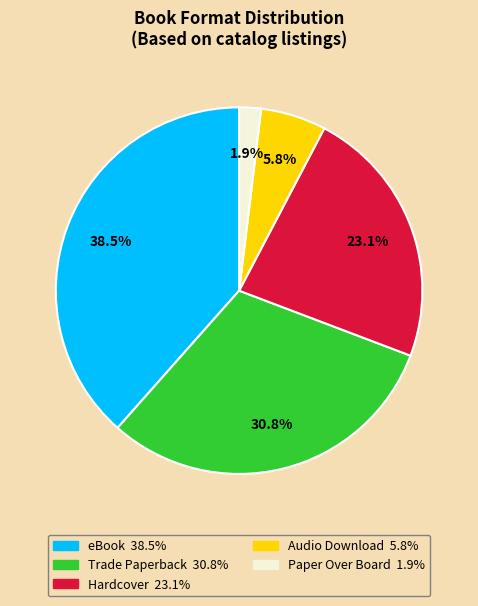

How many slices are in this pie chart?

5